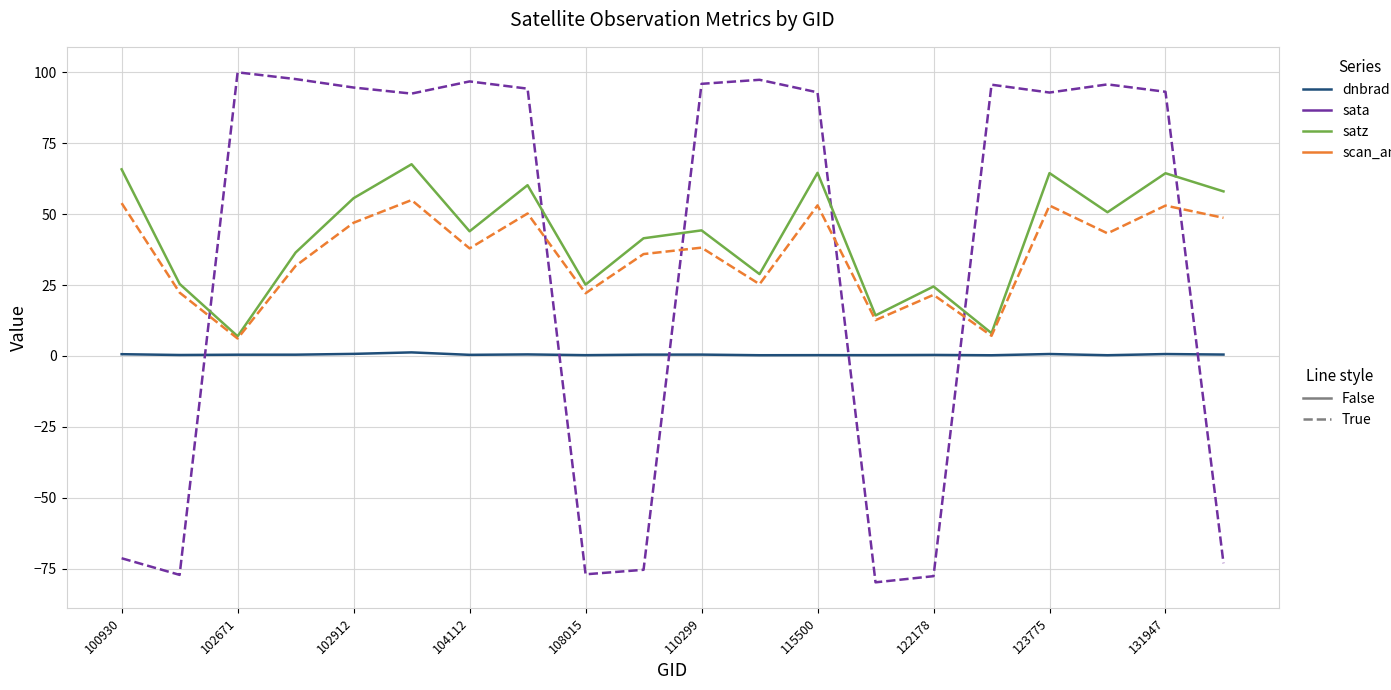

What is the smallest value displayed?

-79.7